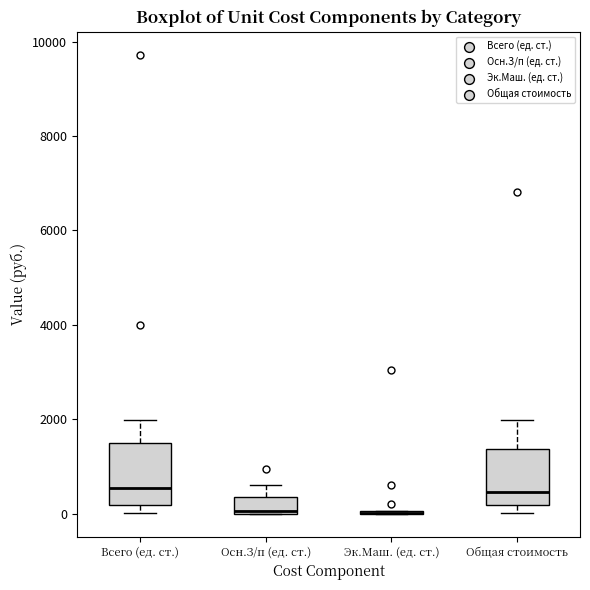

Where does the median line of the box for Всего (ед. ст.) sit on the y-axis? The values are not printed on the chart, so give them approximately, as read against the axis.

600